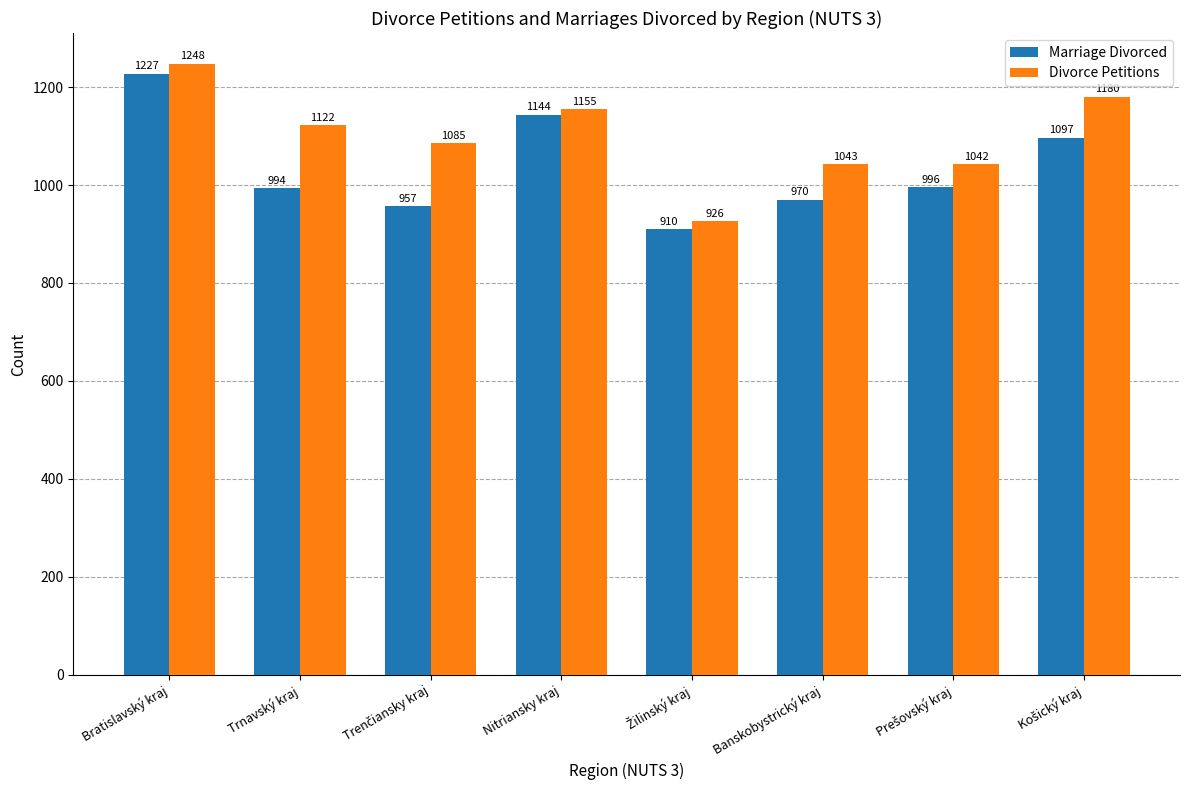

What is the maximum value shown in the chart?

1248